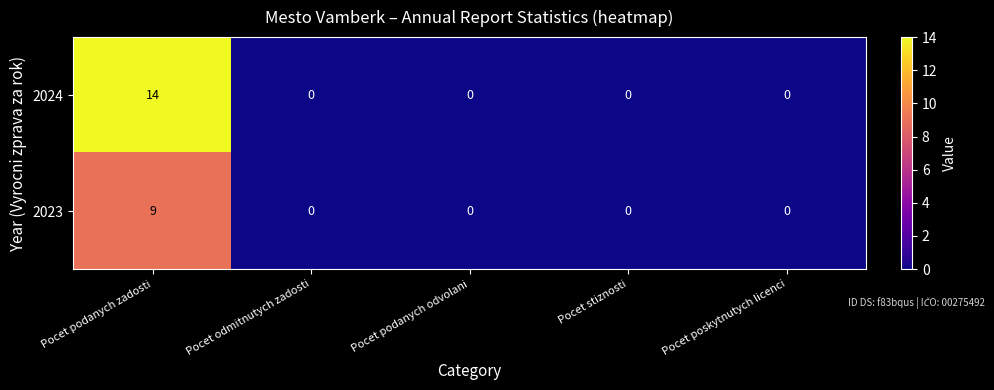

Reading left to right, what are all the values shown in this chart?

2024: Pocet podanych zadosti=14	Pocet odmitnutych zadosti=0	Pocet podanych odvolani=0	Pocet stiznosti=0	Pocet poskytnutych licenci=0
2023: Pocet podanych zadosti=9	Pocet odmitnutych zadosti=0	Pocet podanych odvolani=0	Pocet stiznosti=0	Pocet poskytnutych licenci=0